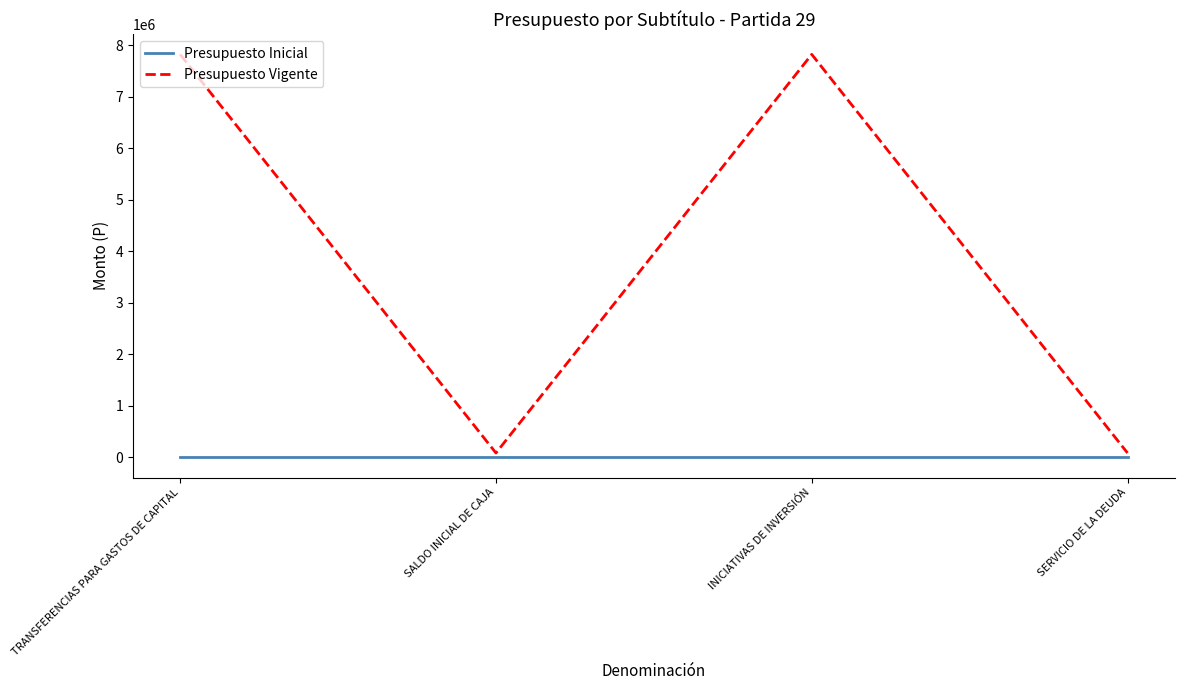

Rank the series by their average value, from highest to lowest.

Presupuesto Vigente, Presupuesto Inicial